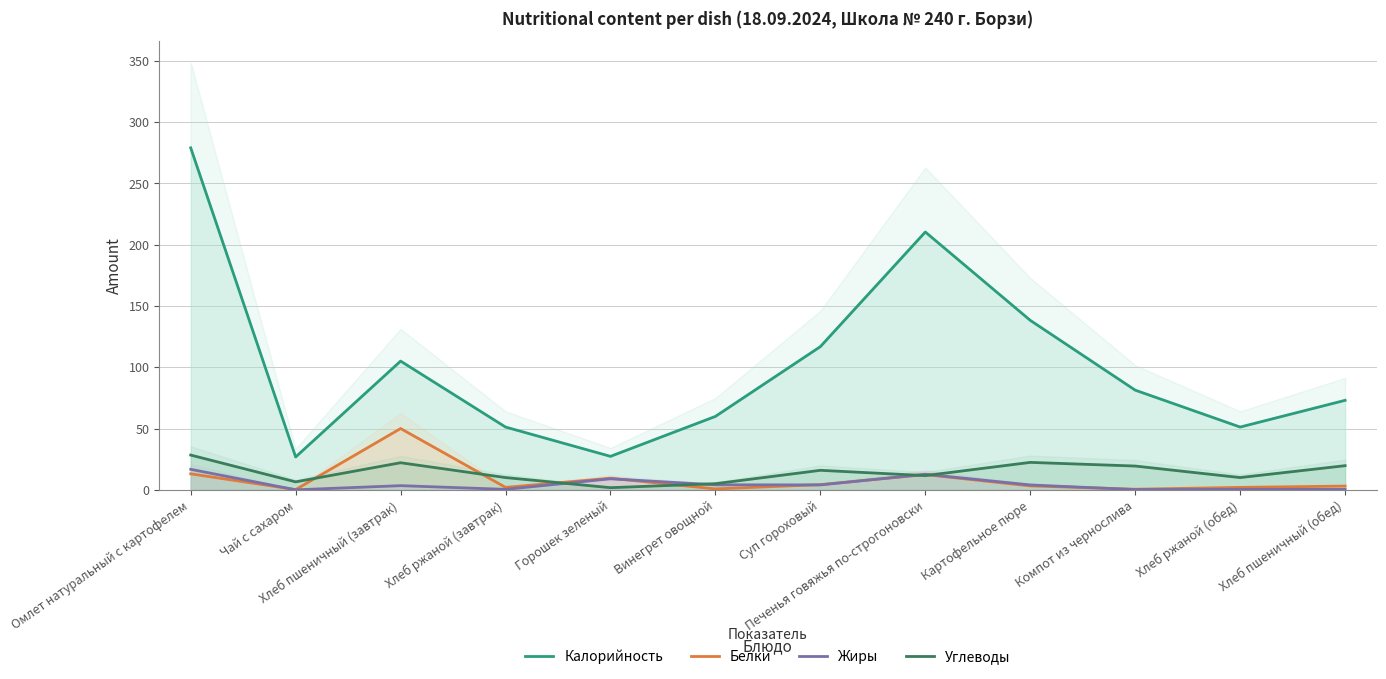

How many interior local valleys does the Углеводы series have?

4